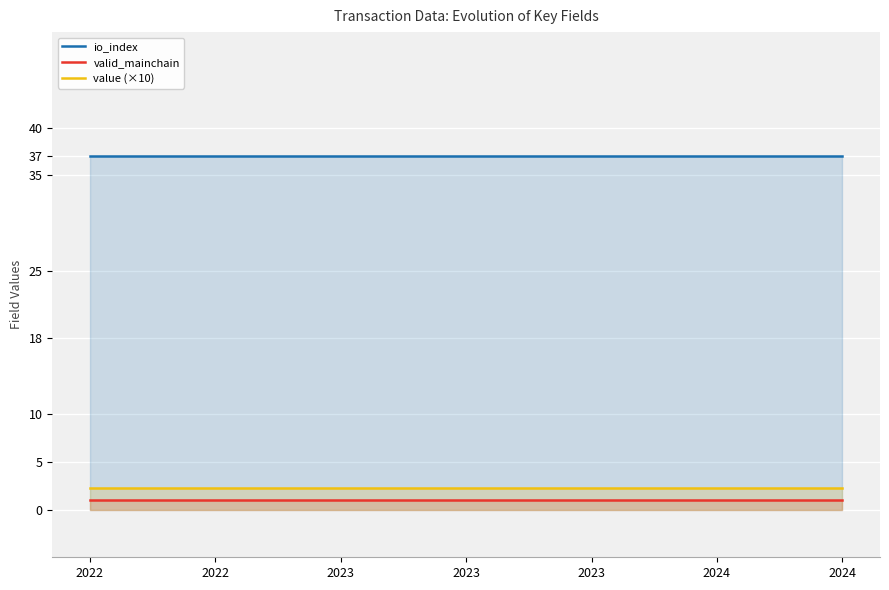

What is the smallest value displayed?

1.0